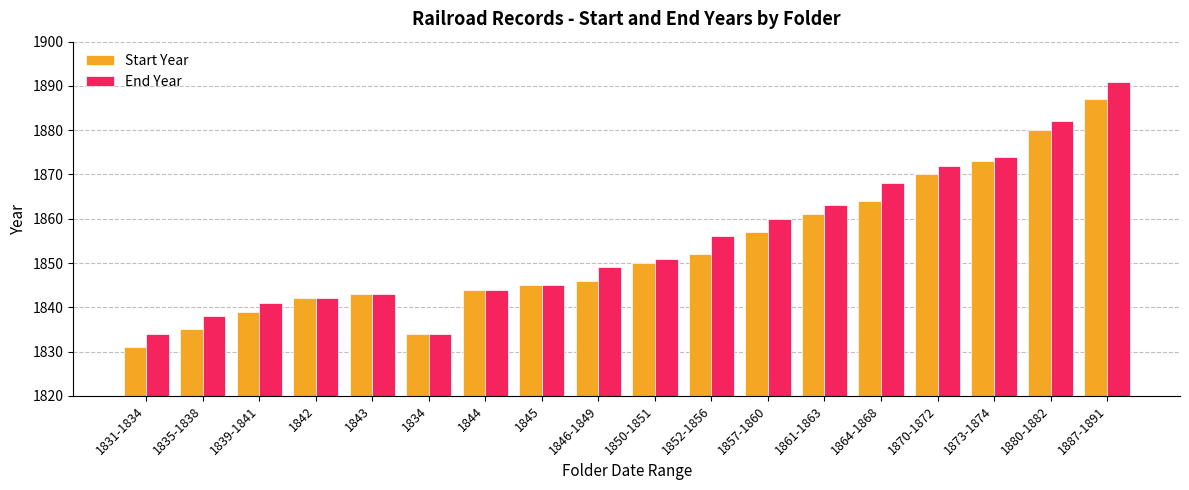

Reading left to right, what are all the values shown in this chart?

Start Year: 1831-1834=1831	1835-1838=1835	1839-1841=1839	1842=1842	1843=1843	1834=1834	1844=1844	1845=1845	1846-1849=1846	1850-1851=1850	1852-1856=1852	1857-1860=1857	1861-1863=1861	1864-1868=1864	1870-1872=1870	1873-1874=1873	1880-1882=1880	1887-1891=1887
End Year: 1831-1834=1834	1835-1838=1838	1839-1841=1841	1842=1842	1843=1843	1834=1834	1844=1844	1845=1845	1846-1849=1849	1850-1851=1851	1852-1856=1856	1857-1860=1860	1861-1863=1863	1864-1868=1868	1870-1872=1872	1873-1874=1874	1880-1882=1882	1887-1891=1891